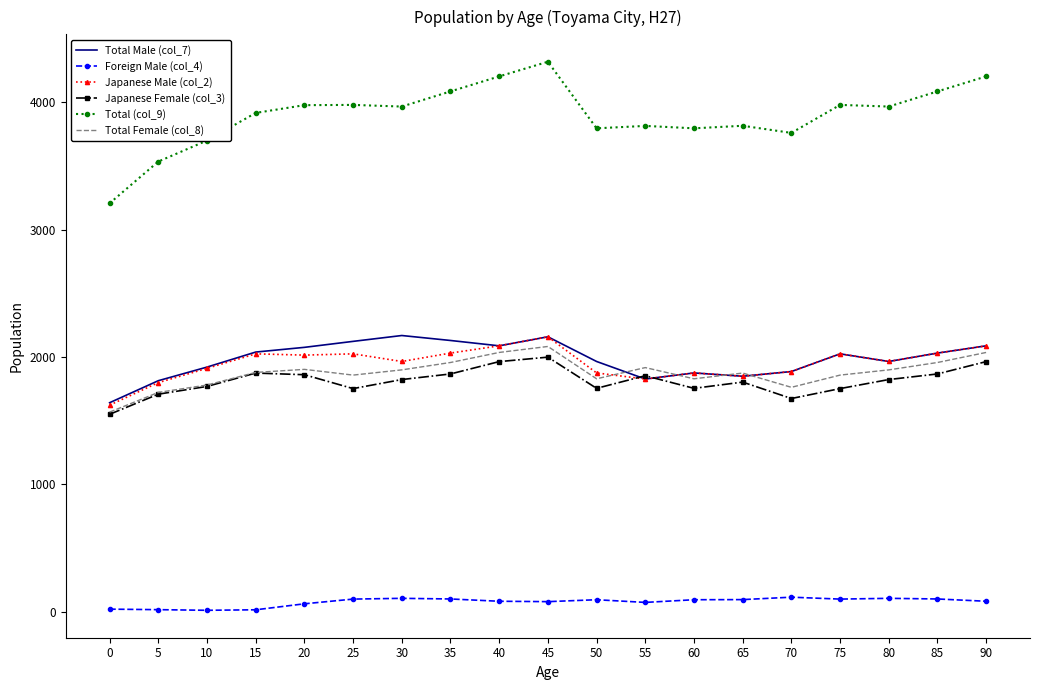

True or false: Total (col_9) and Japanese Male (col_2) cross at least once.

False